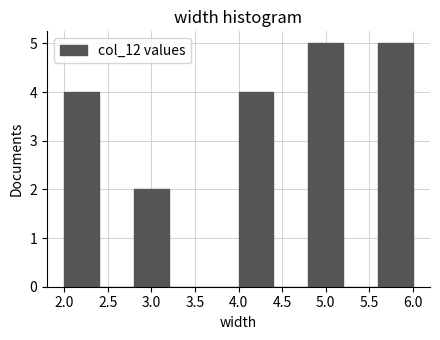

What is the height of the bar covering 4.0 to 4.4 on the x-axis? The values are not printed on the chart, so give them approximately, as read against the axis.

4